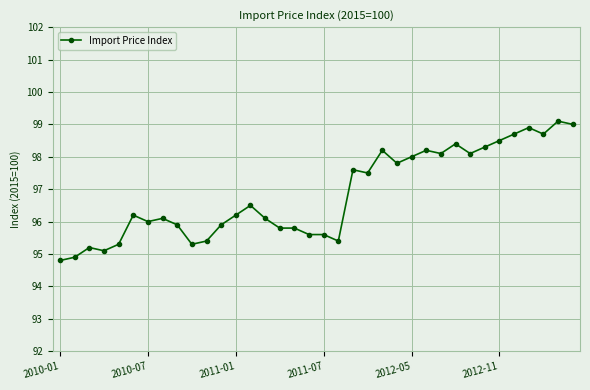

True or false: the data has more than 2 interior local peaks.

True